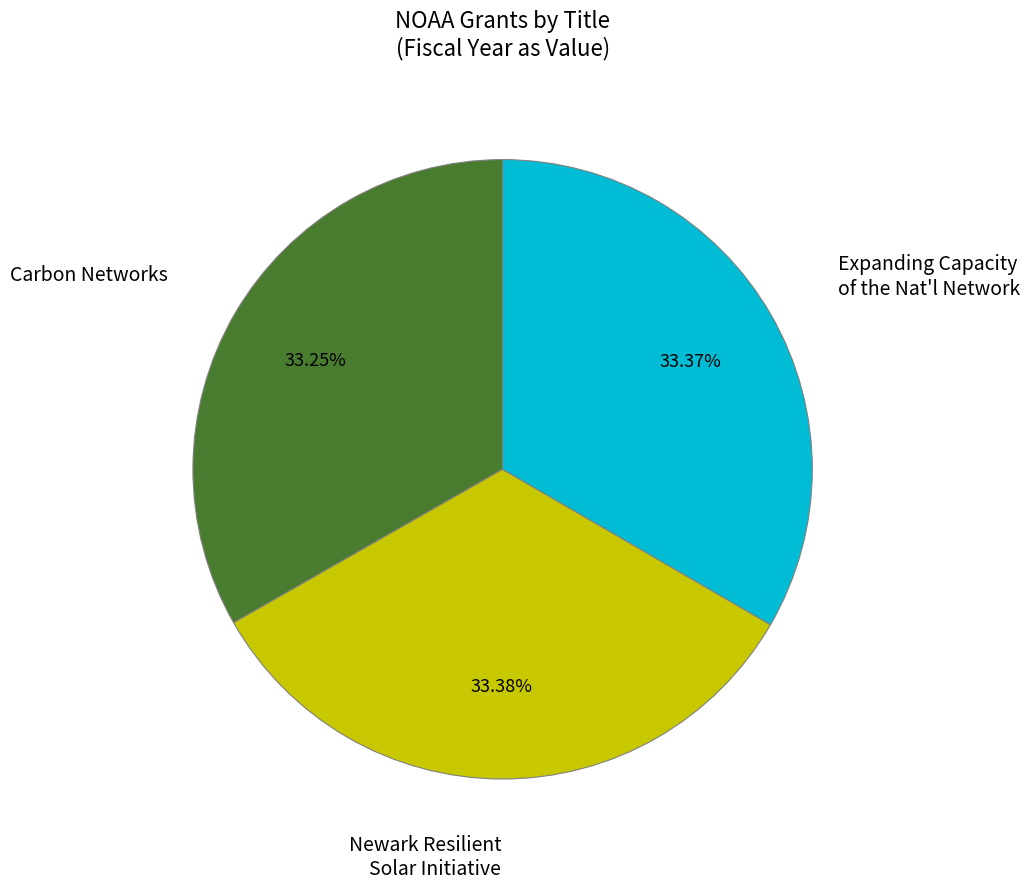

Is there a majority slice in this chart?

No